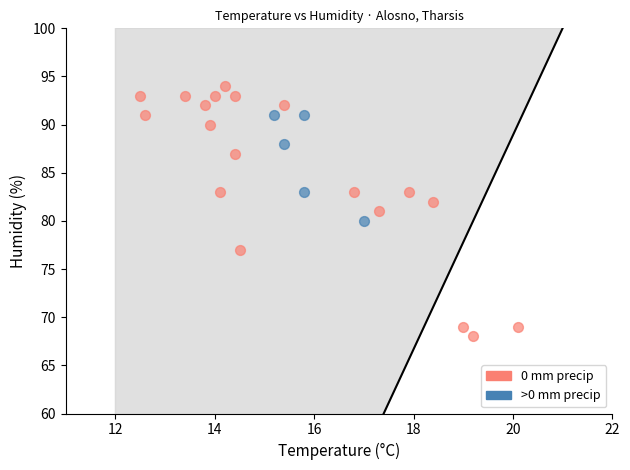

Which series contains the highest Y value?

0 mm precip